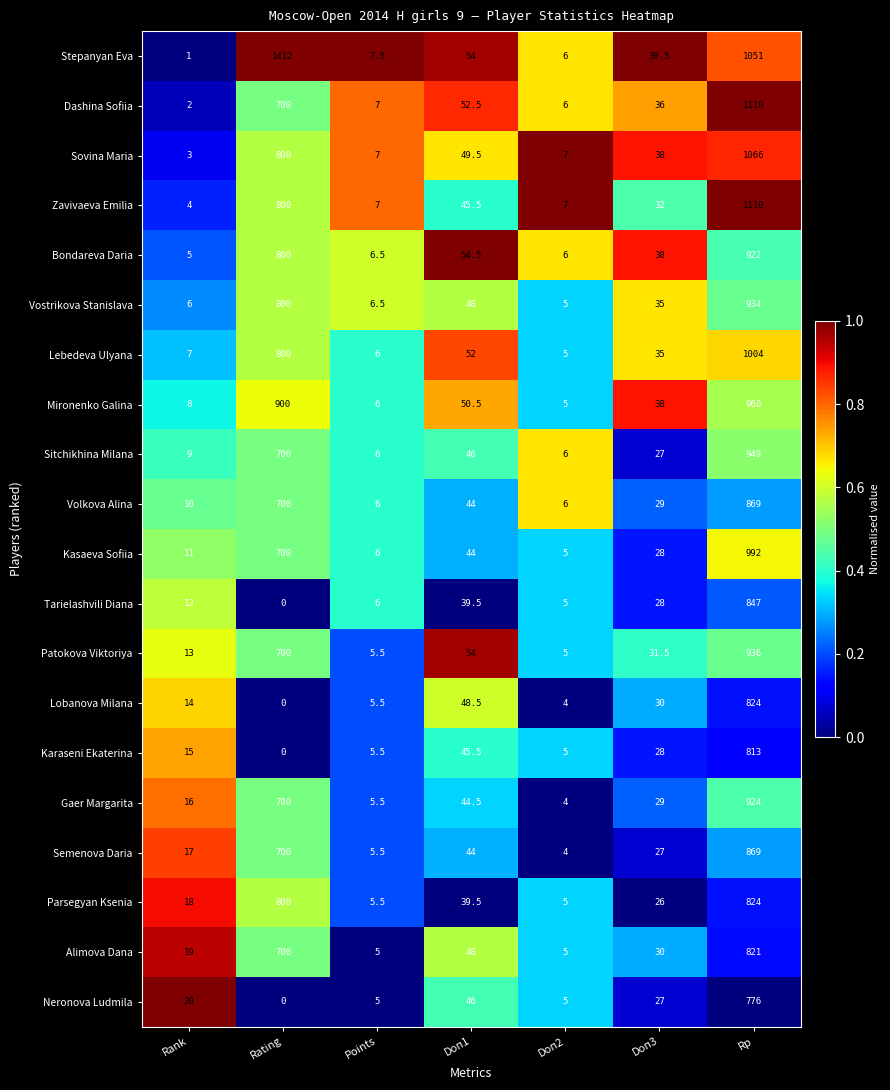

True or false: Gaer Margarita has a value of 4.0 at Doп2.

True